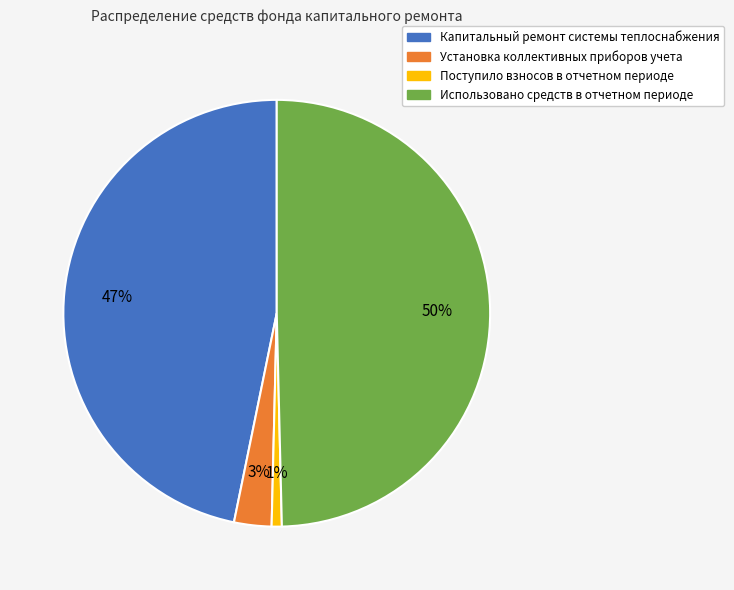

What is the ratio of the value at Капитальный ремонт системы теплоснабжения to the value at Использовано средств в отчетном периоде?

0.9